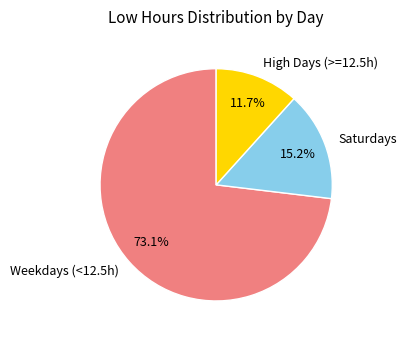

To the nearest percent, what is the difference between the largest and smallest slice percentages?

61%